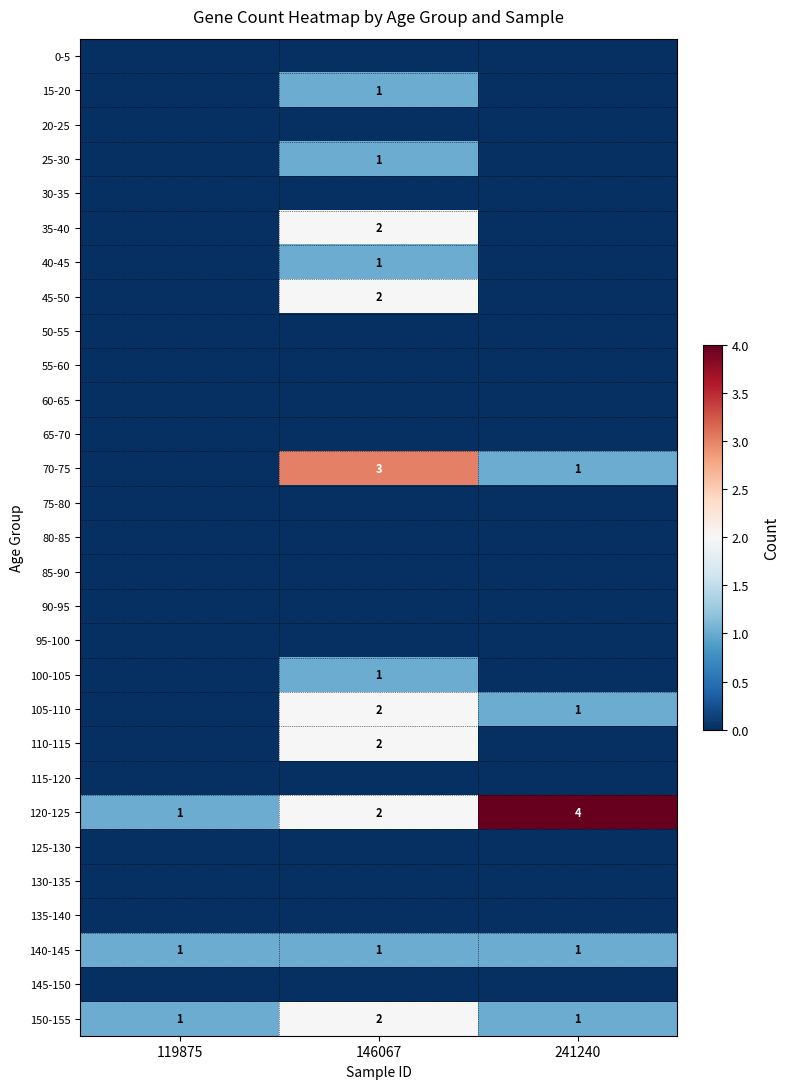

The value of 70-75 at 241240 is 2. True or false?

False